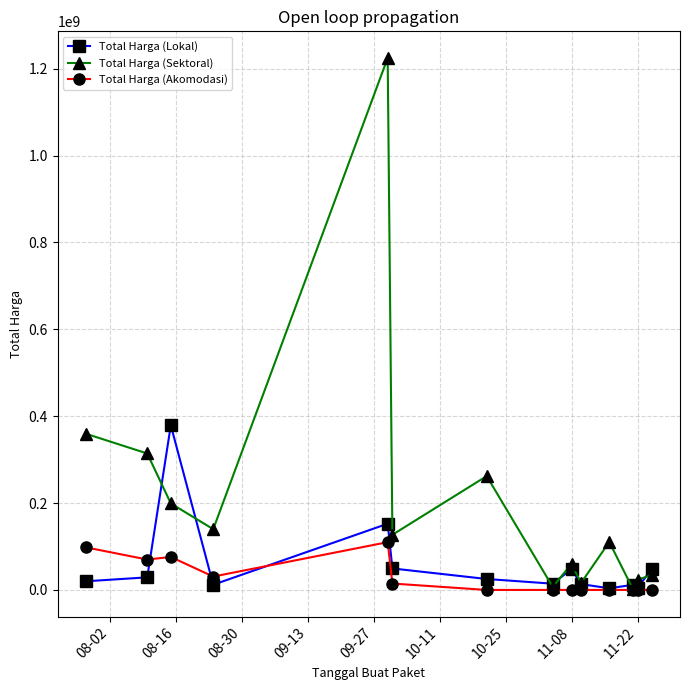

True or false: Total Harga (Akomodasi) has more than 0 interior local peaks.

True